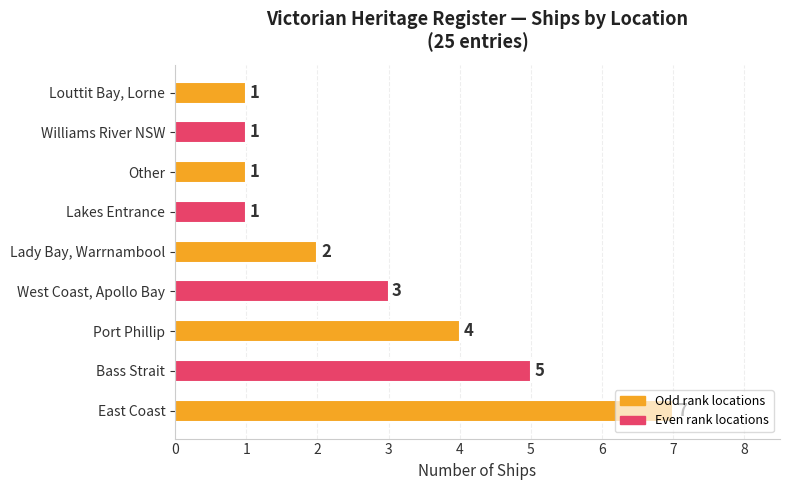

How many bars are there in total?

9